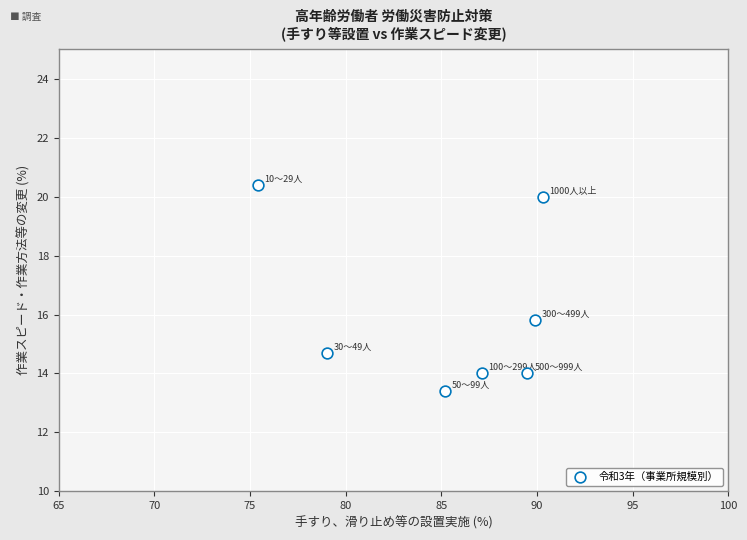

What is the range of X values (max minus min)?

14.9